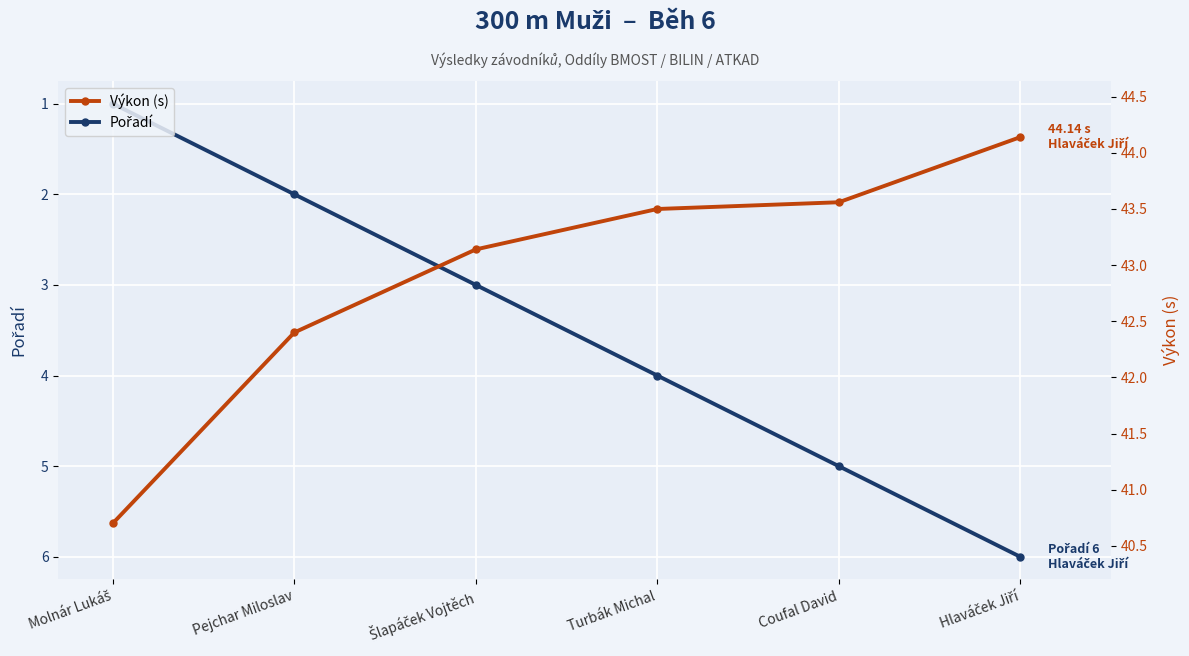

True or false: Výkon (s) has a value of 43.1 at Šlapáček Vojtěch.

True